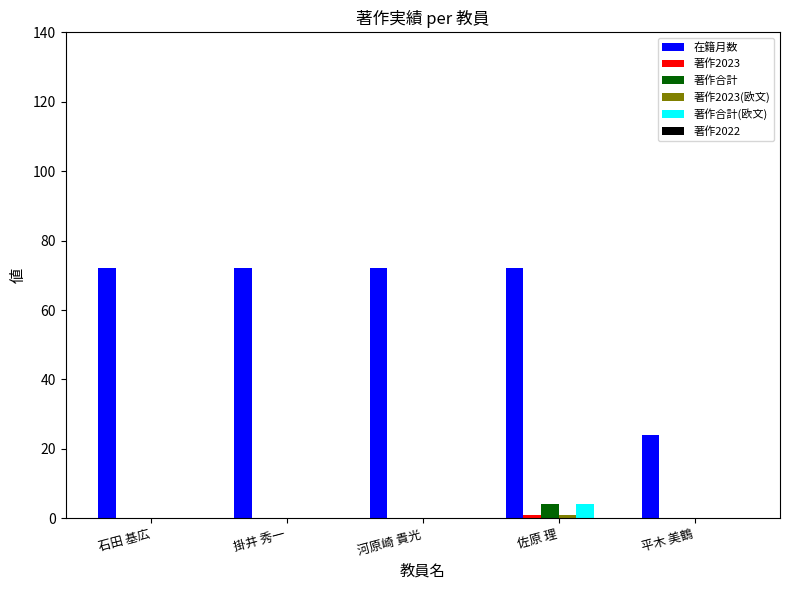

Are the bars horizontal?

No